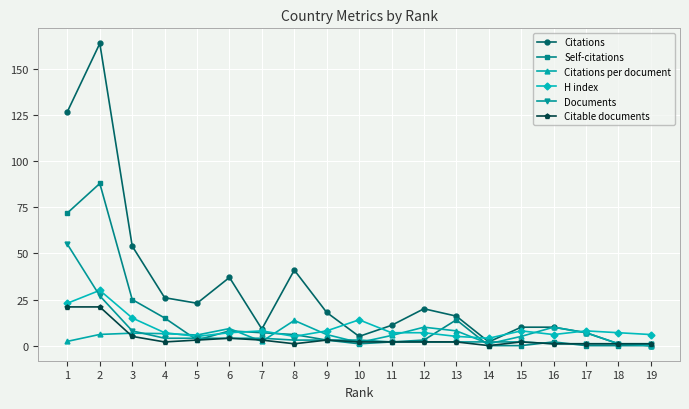

Rank the series by their maximum value, from highest to lowest.

Citations, Self-citations, Documents, H index, Citable documents, Citations per document